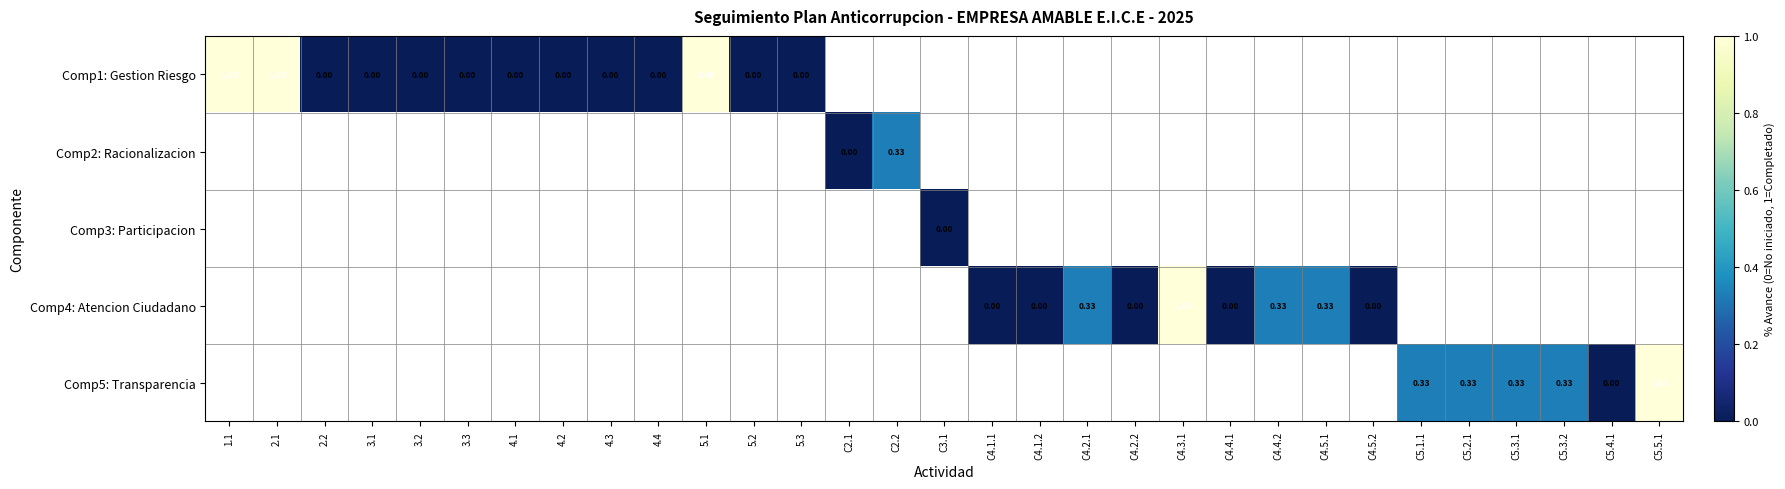

Which has a higher value, C4.4.2 or 1.1?

1.1